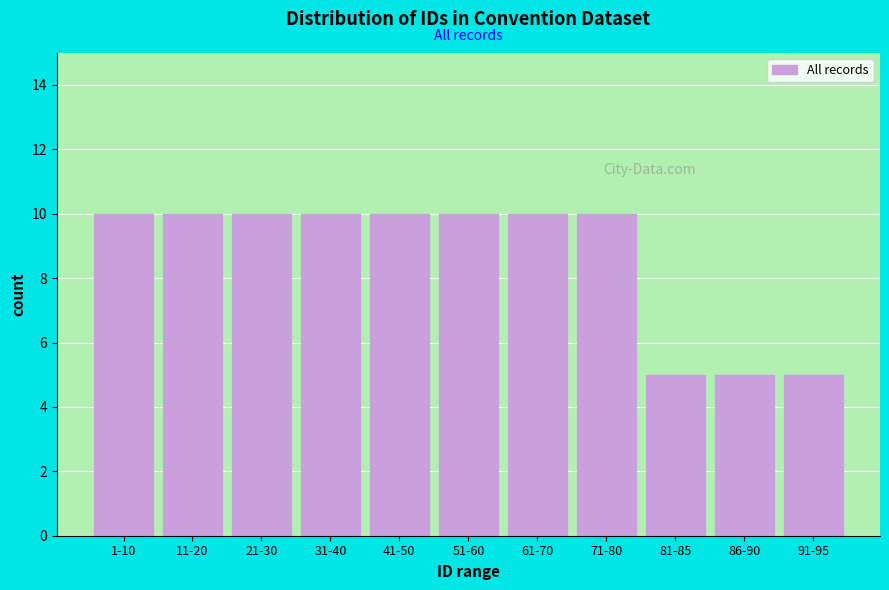

Reading right to left, what are all the values shown in this chart?

5	5	5	10	10	10	10	10	10	10	10